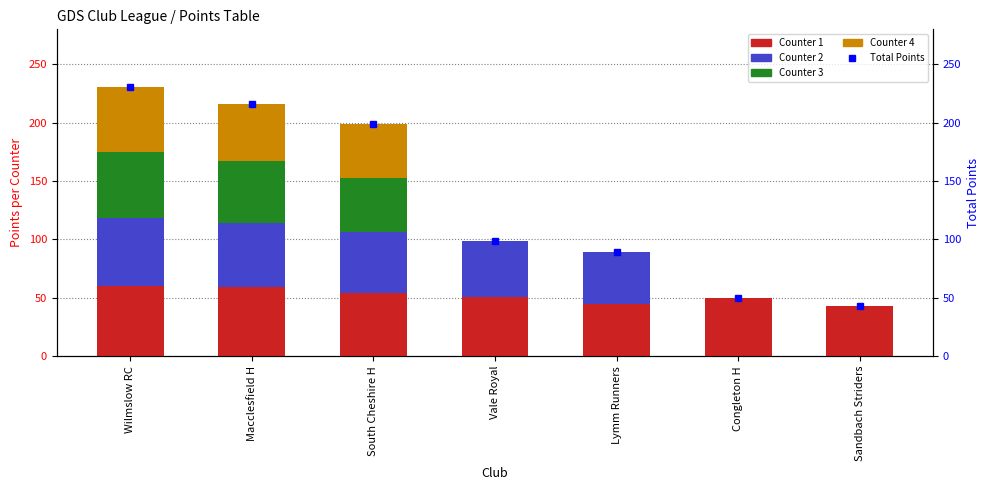

Count the number of categories in the chart.

7